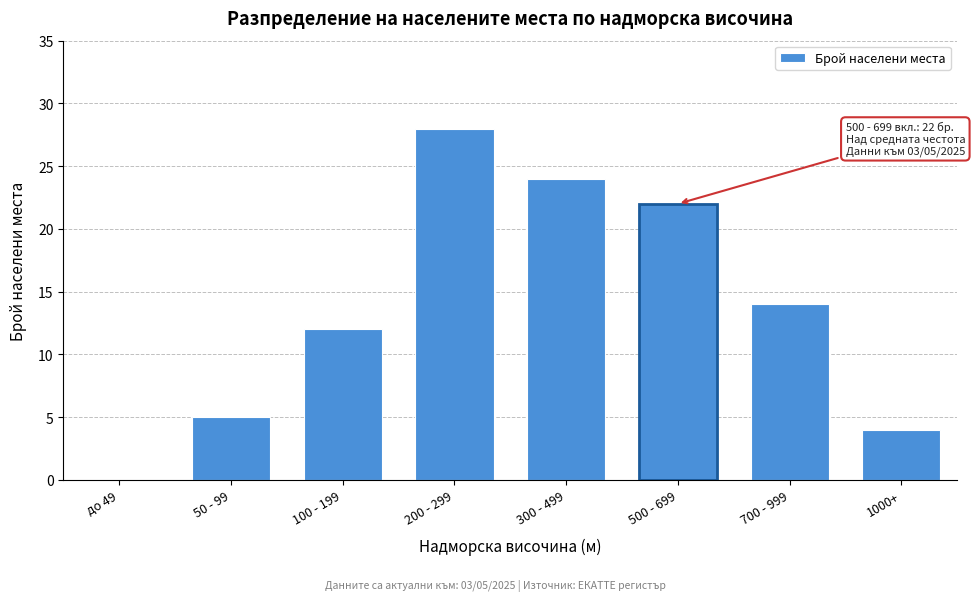

Reading left to right, extract all data points from this chart.

до 49=0	50 - 99=5	100 - 199=12	200 - 299=28	300 - 499=24	500 - 699=22	700 - 999=14	1000+=4